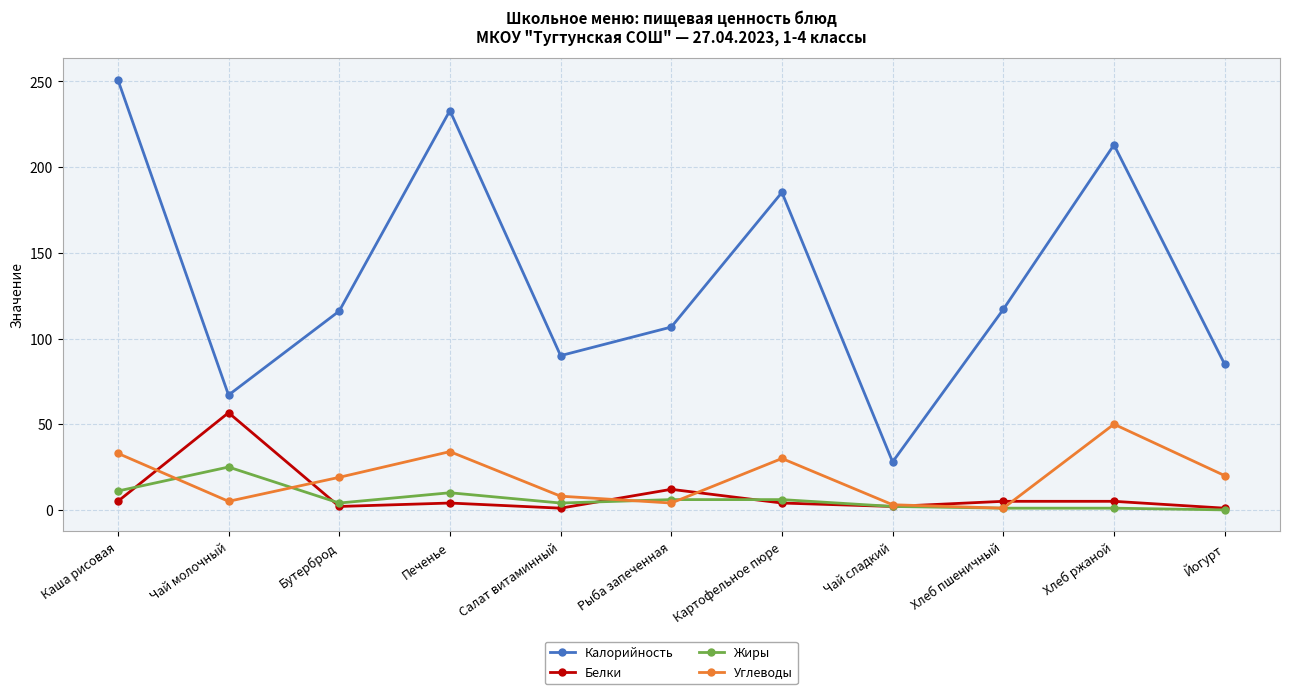

Where is the first local minimum for Углеводы?

Чай молочный